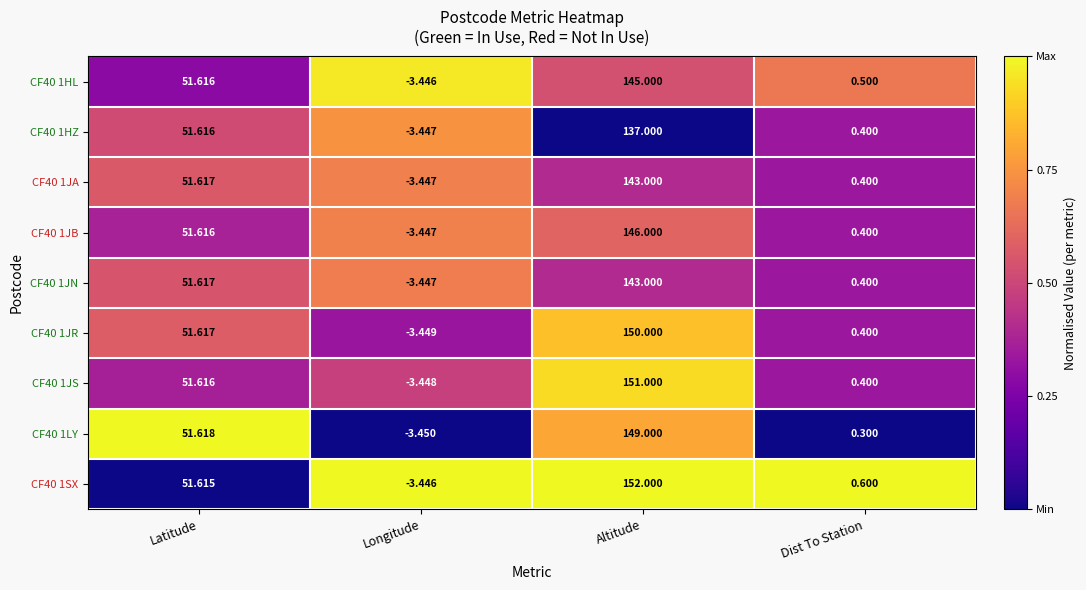

List the labels in order of CF40 1HL value, smallest first.

Longitude, Dist To Station, Latitude, Altitude